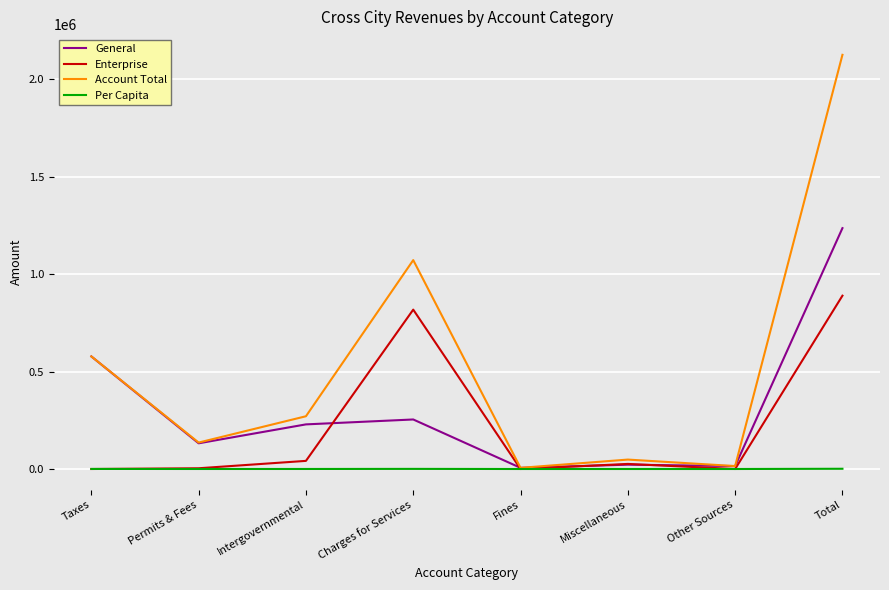

The Enterprise series shows 438426.6 at Charges for Services. True or false?

False